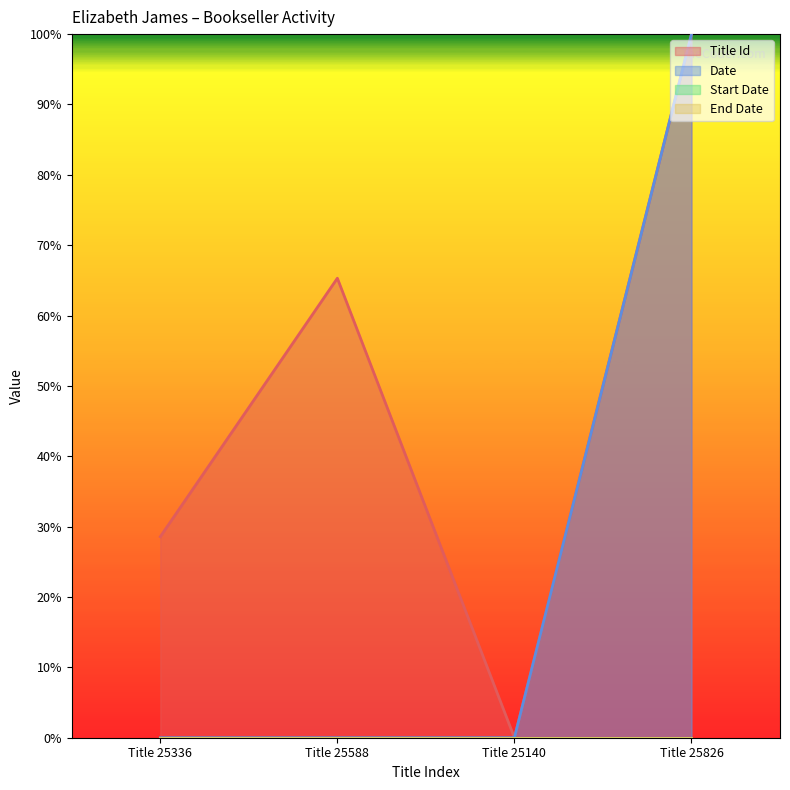

At which category does Title Id reach its first local peak?

Title 25588